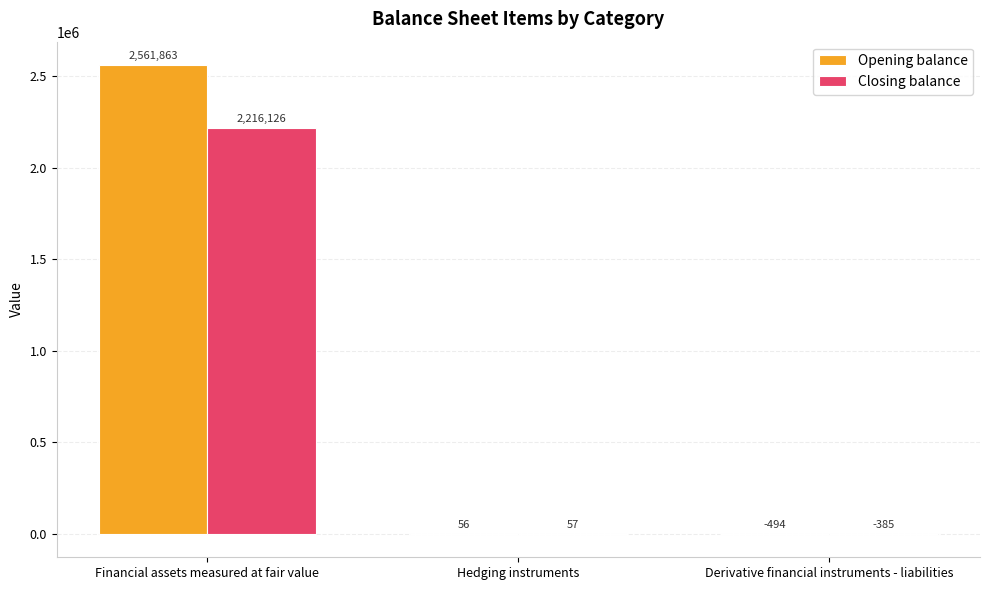

What is the sum of all Opening balance values?

2561425.0